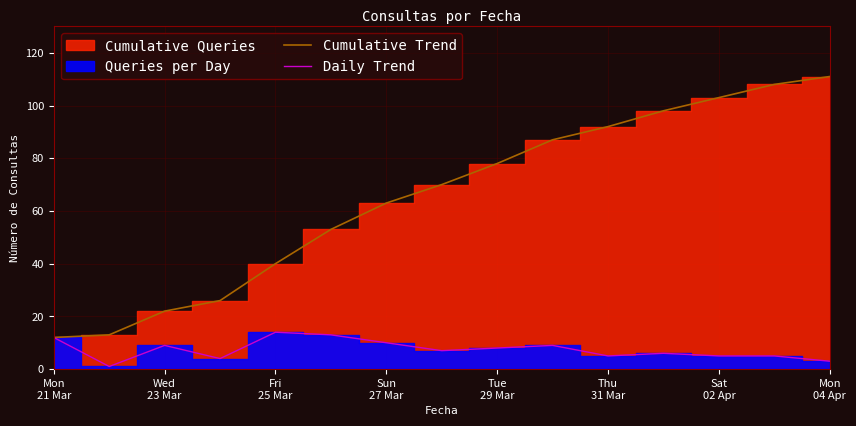

What is the lowest value of the Cumulative Trend series?

12